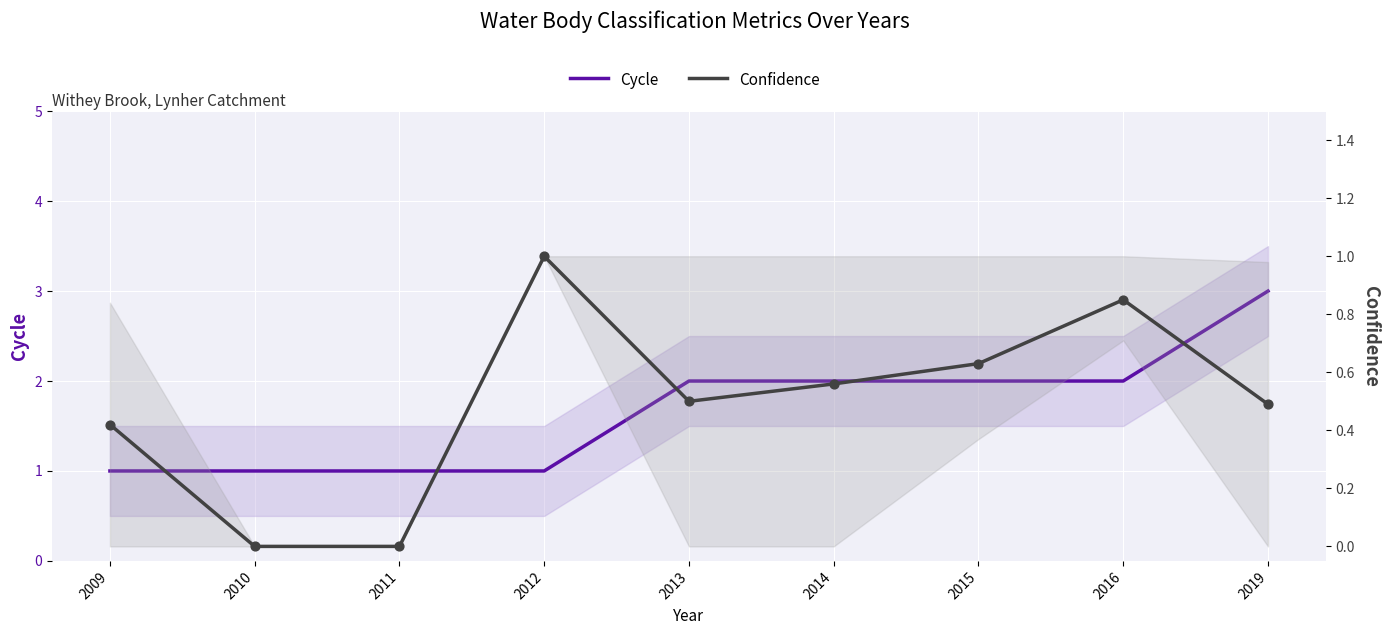

Which series contains the lowest Y value?

Confidence